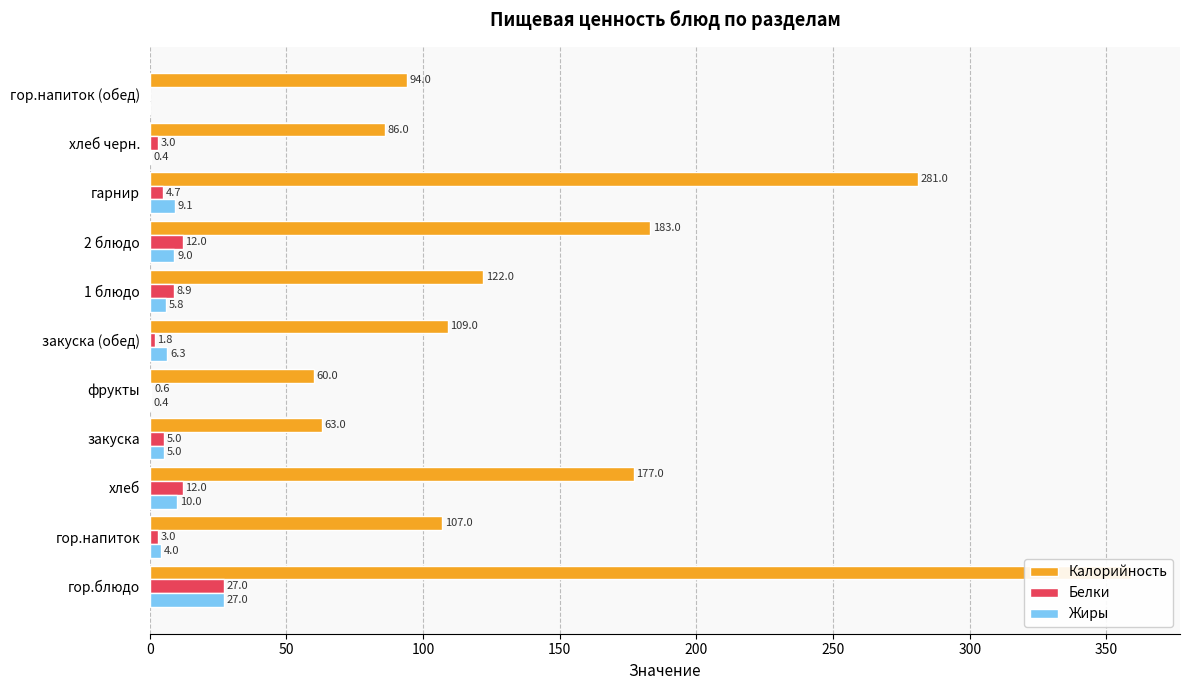

What position from the right is гор.напиток (обед)?

1